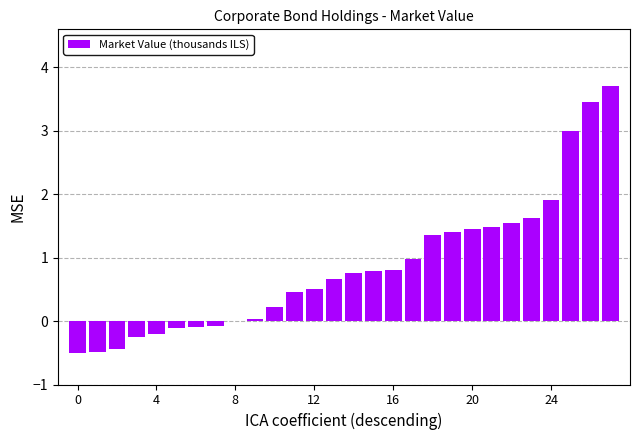

What is the maximum value shown in the chart?

3.7